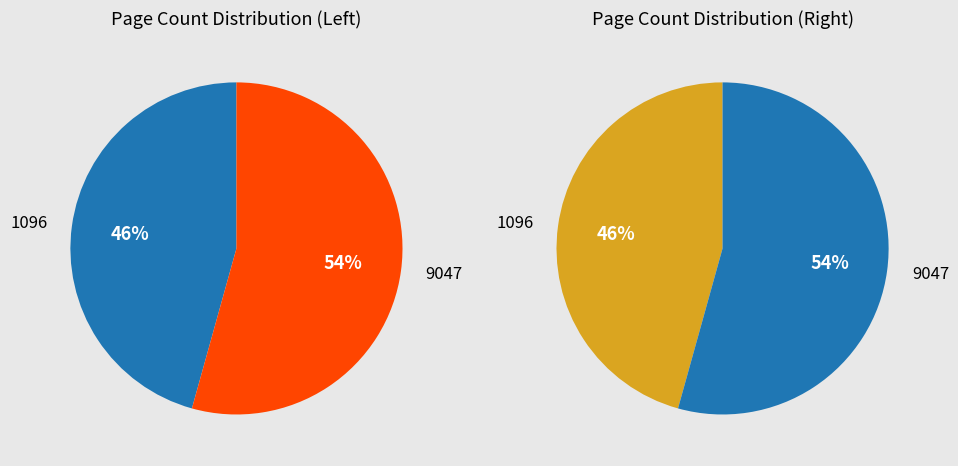

Is the sum of 1096 and 9047 greater than half?

Yes